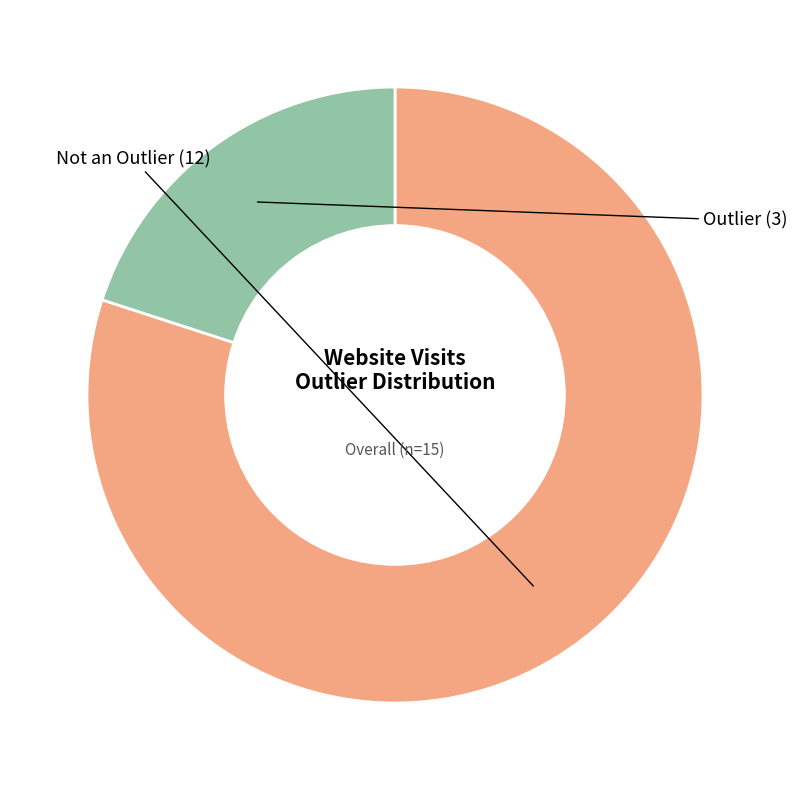

Approximately how many times larger is the value at Not an Outlier compared to Outlier?

4.0